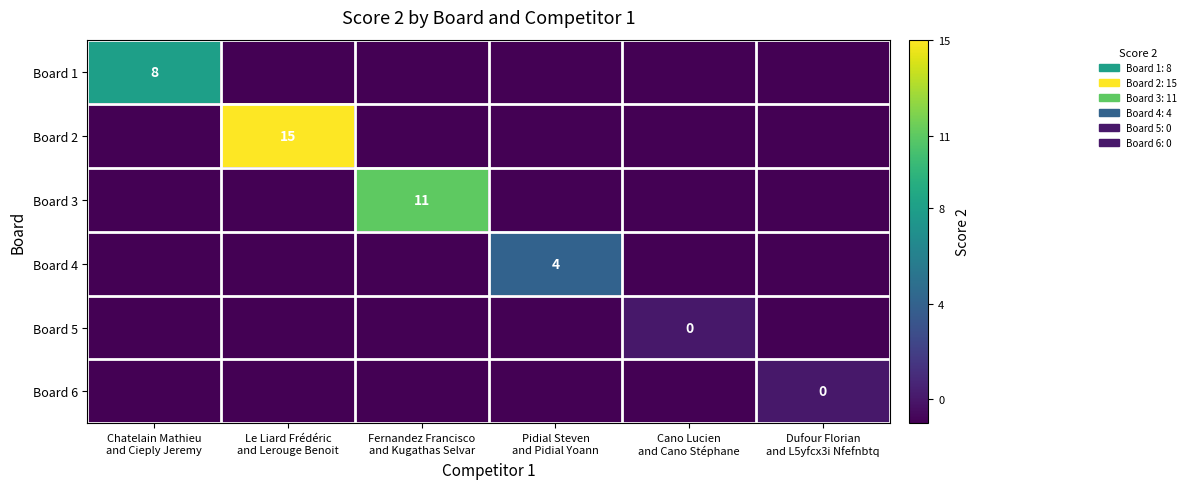

What is the spread (max minus min) of values at Pidial Steven
and Pidial Yoann?

5